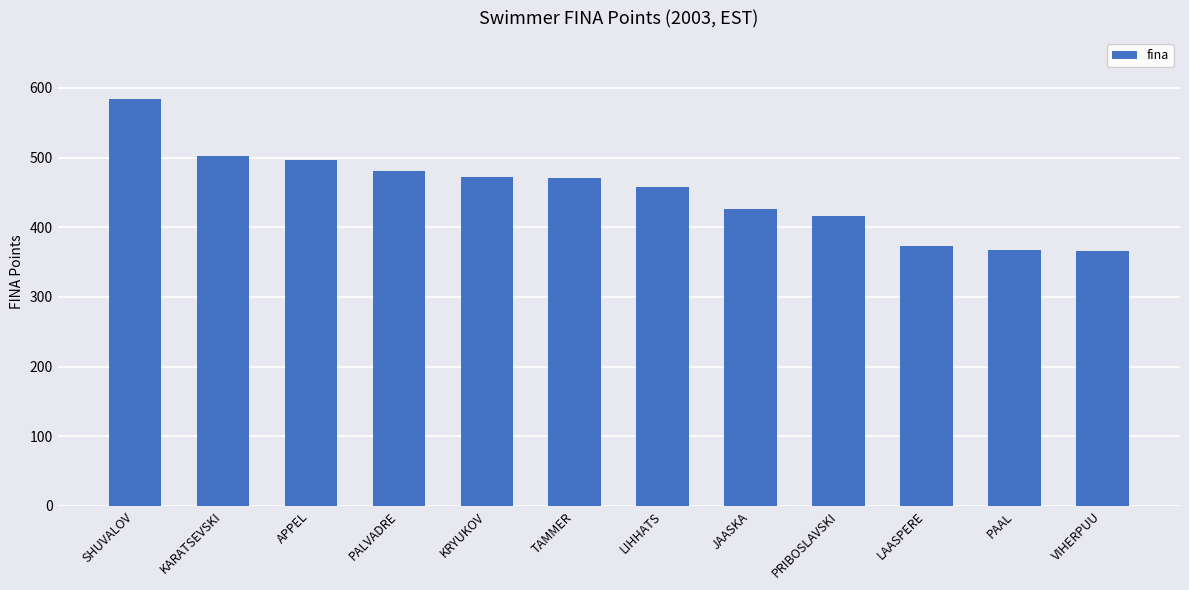

What is the change in value from PALVADRE to LAASPERE?

-108